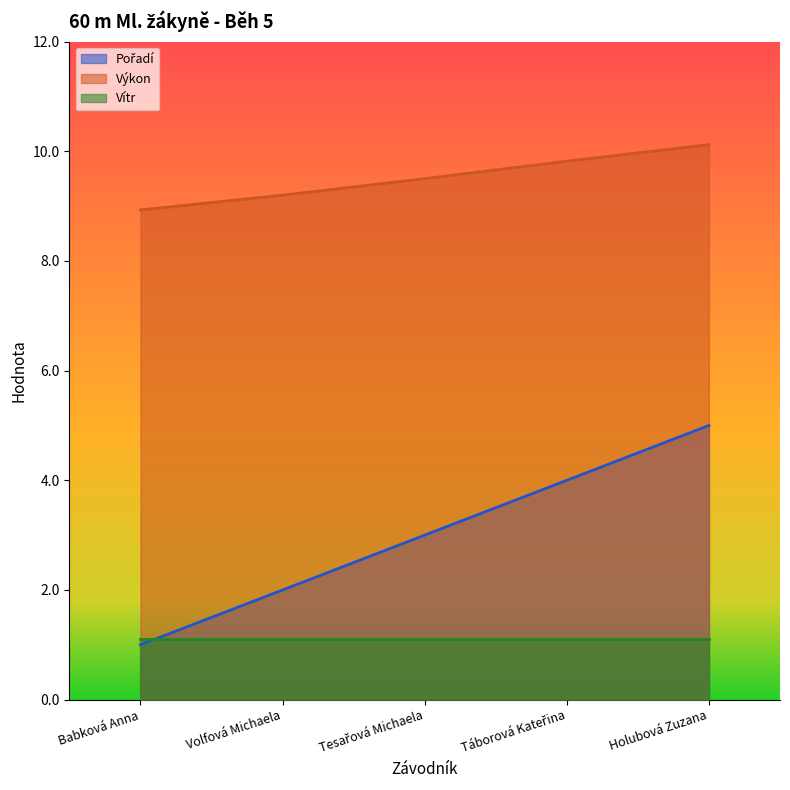

True or false: Výkon and Pořadí intersect in this chart.

False